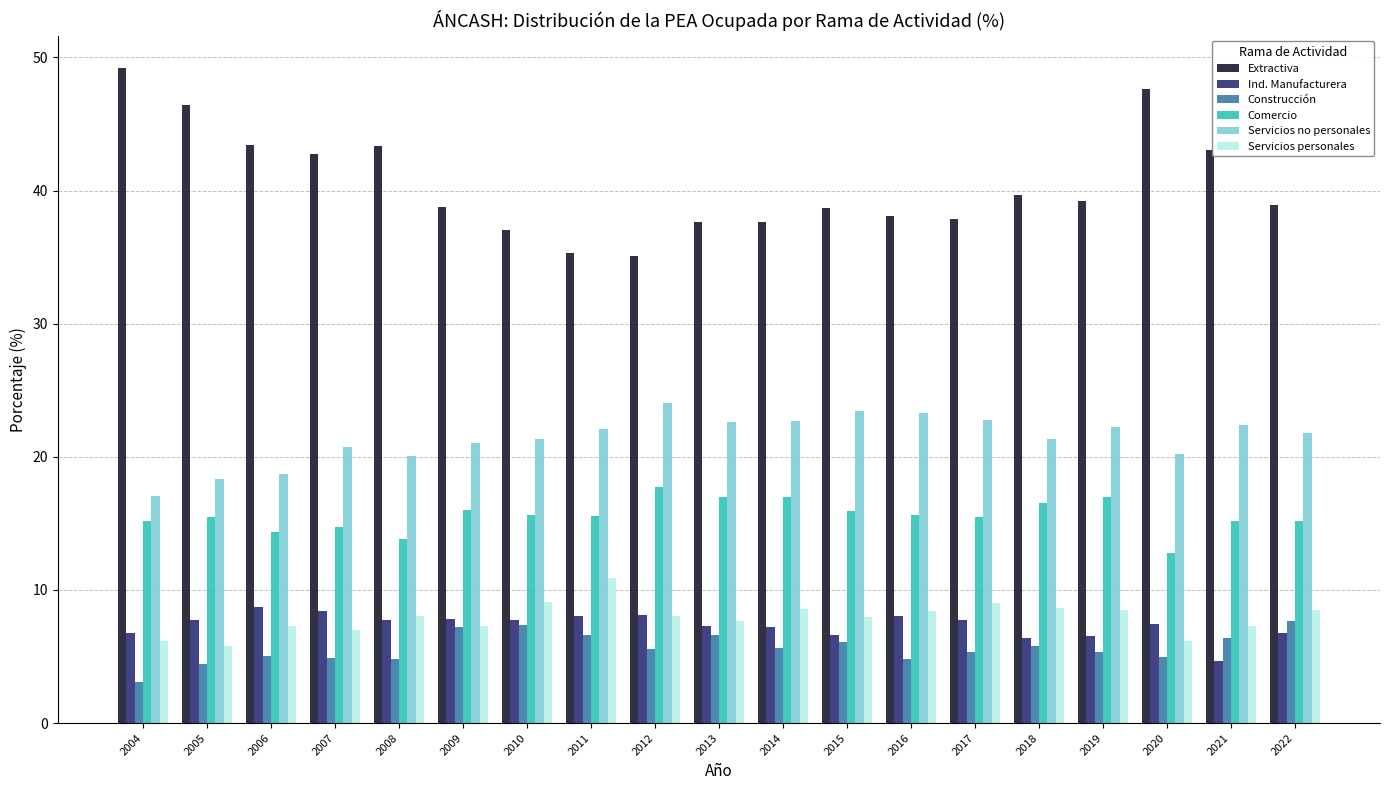

What is the total value across all series at 2007?

98.5